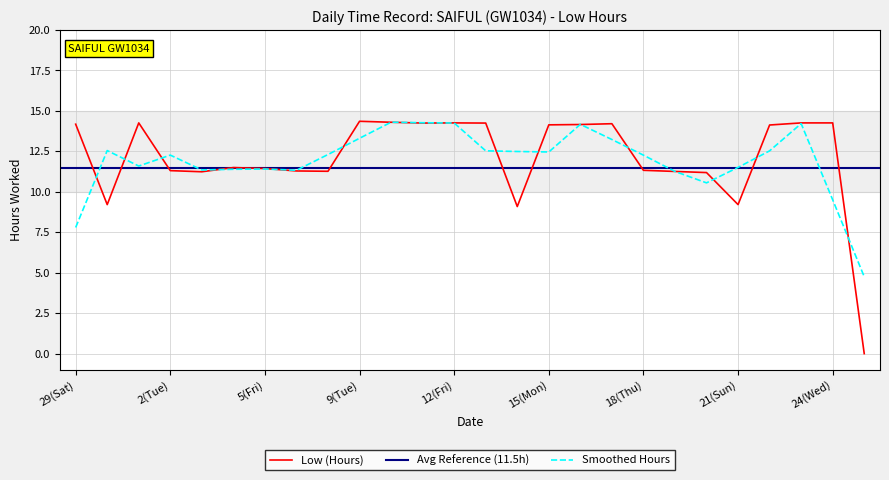

What is the lowest value of the Smoothed Hours series?

4.8